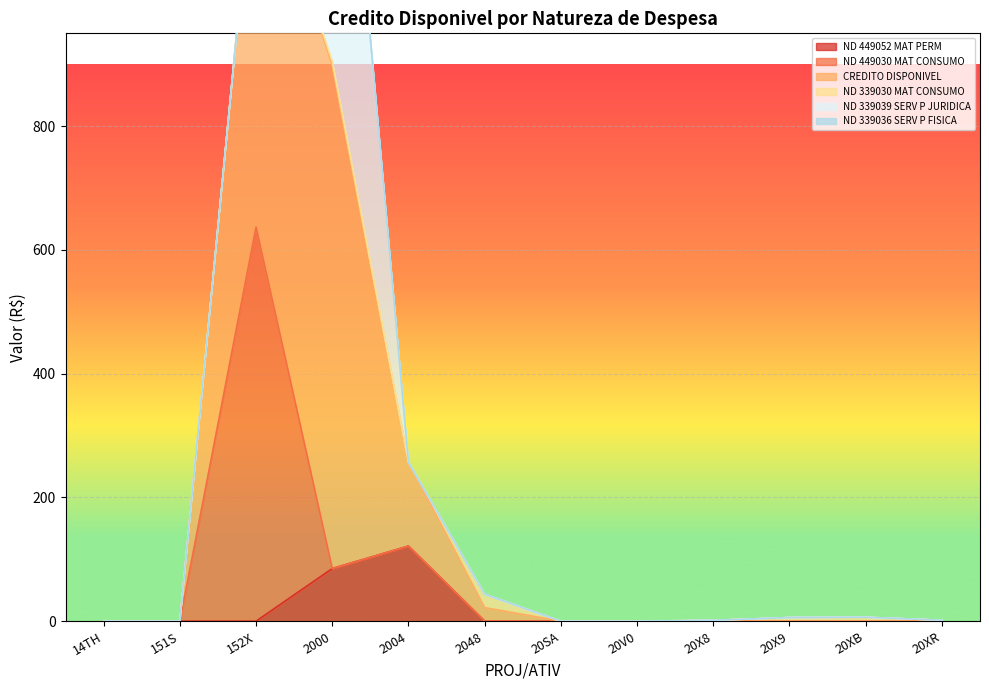

In ND 449052 MAT PERM, how many points are higher than both neighbors (excluding endpoints)?

1